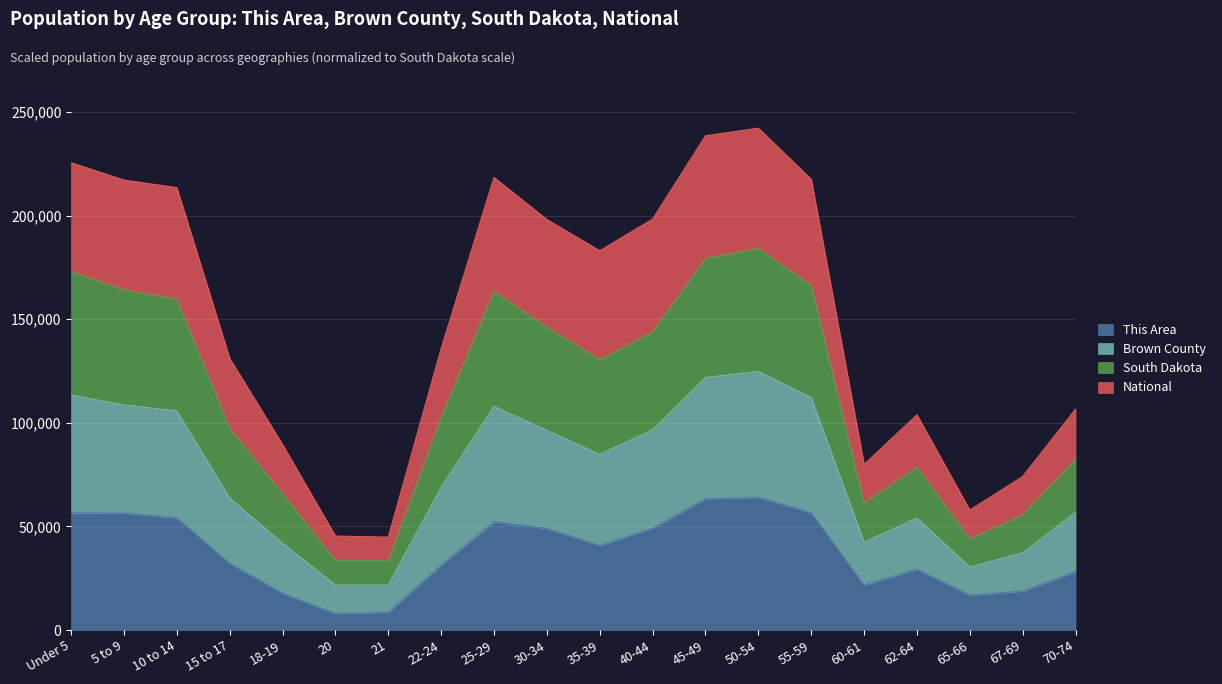

The value of This Area at 60-61 is 35050.2. True or false?

False